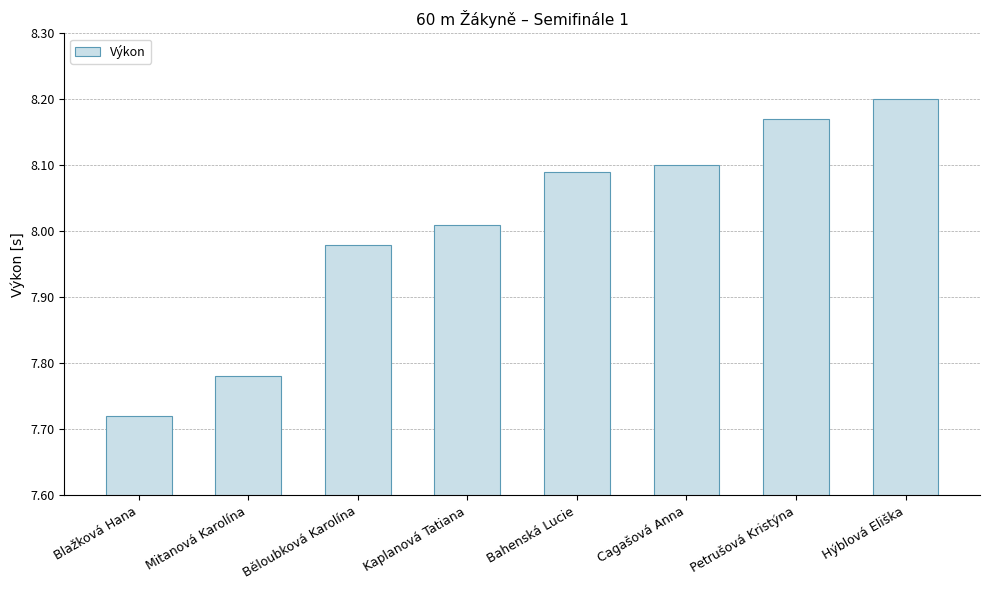

What is the label of the 6th bar from the left?

Cagašová Anna